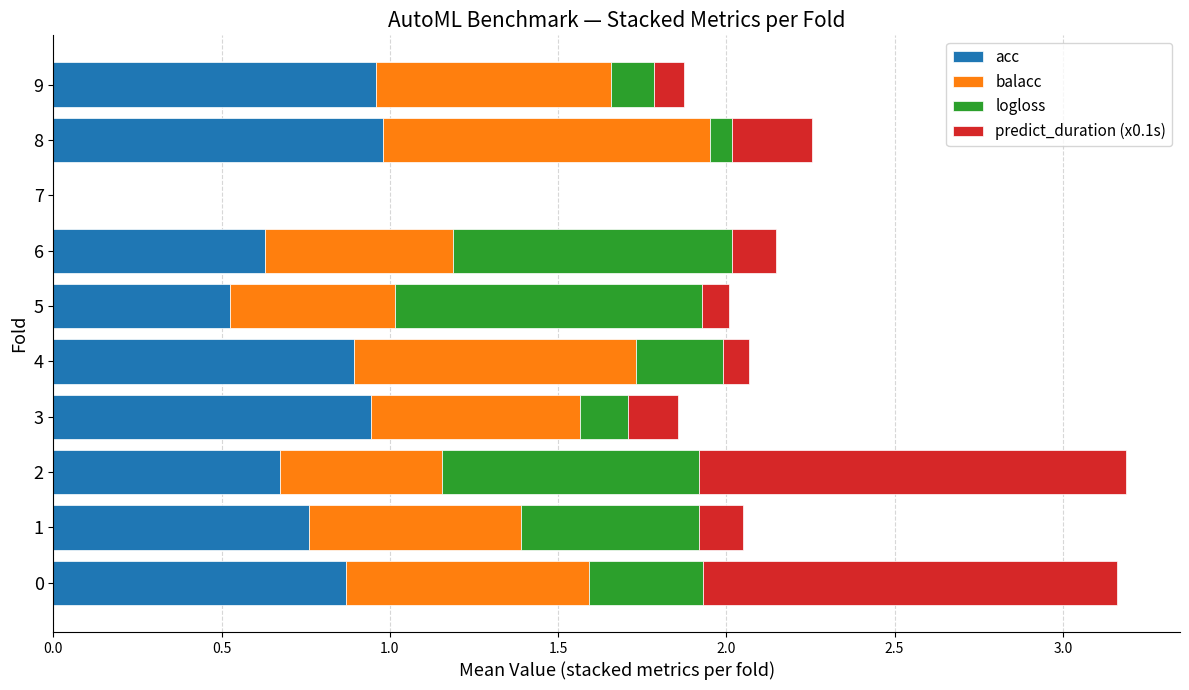

What is the sum of all acc values?

7.2